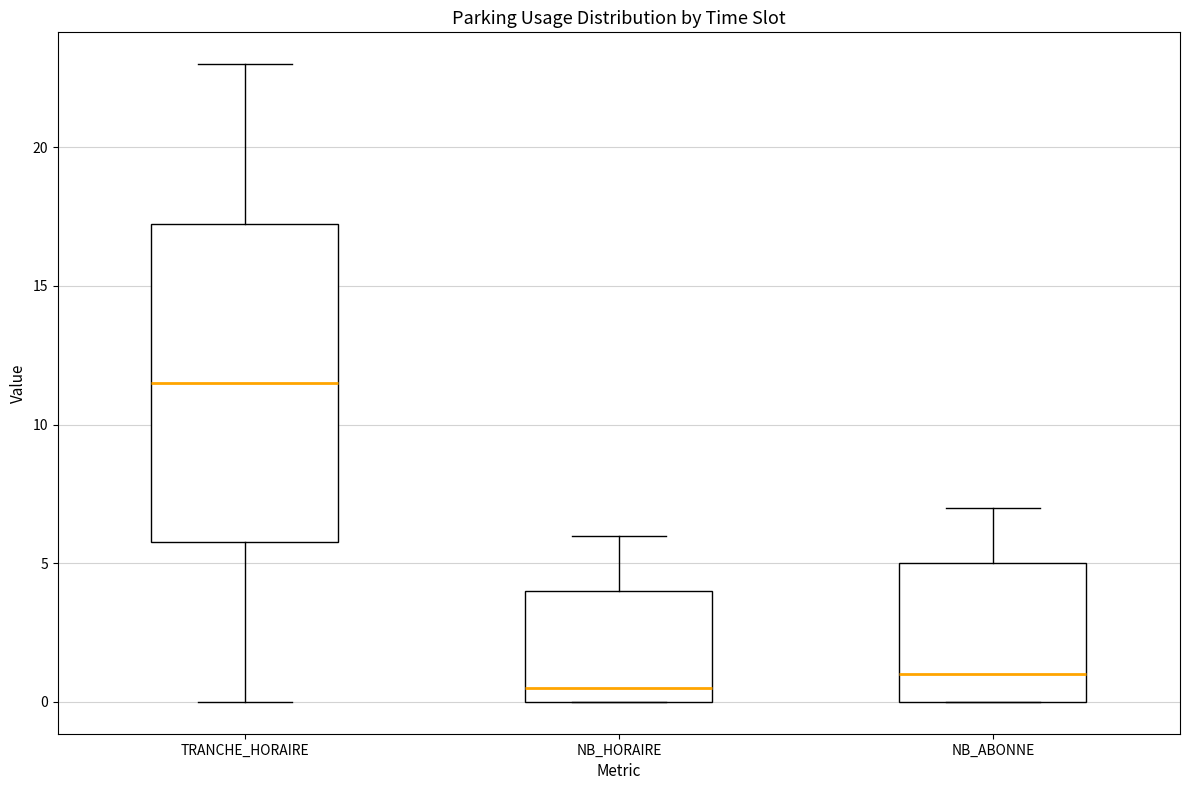

Which box is the tallest, from its lower edge to its upper edge?

TRANCHE_HORAIRE